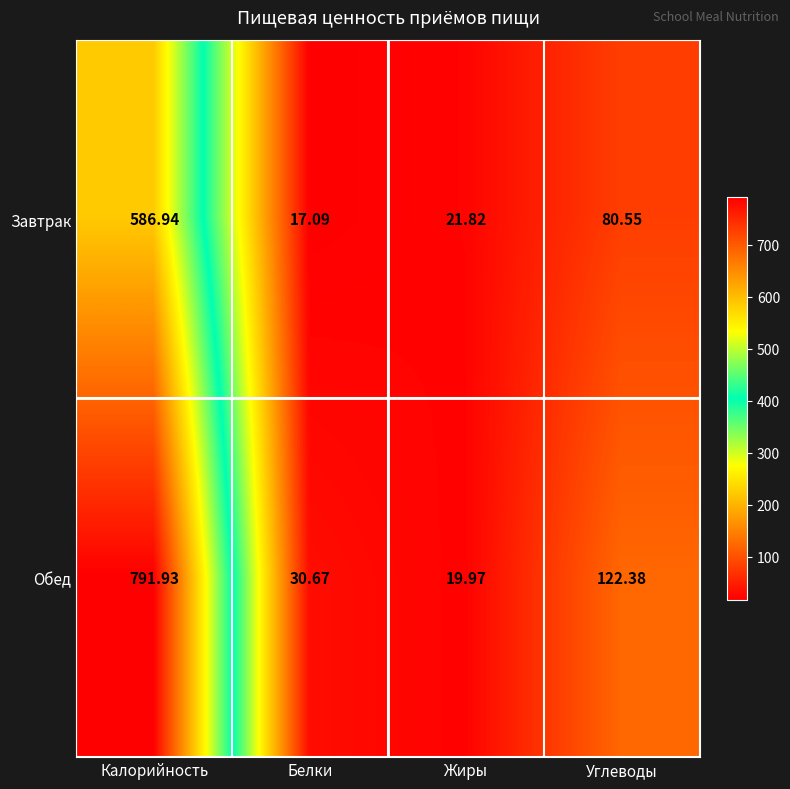

Rank the categories by Завтрак value from lowest to highest.

Белки, Жиры, Углеводы, Калорийность